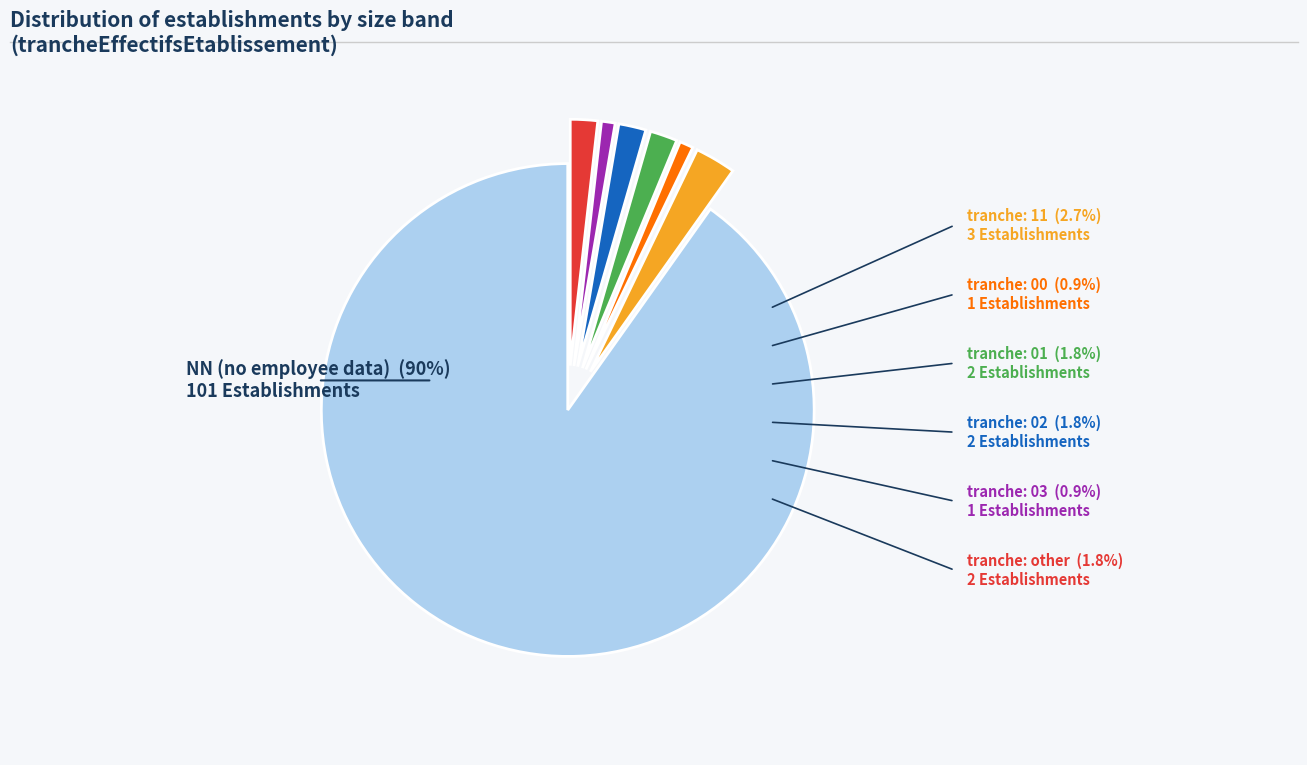

Is there any slice that represents more than half of the pie?

Yes